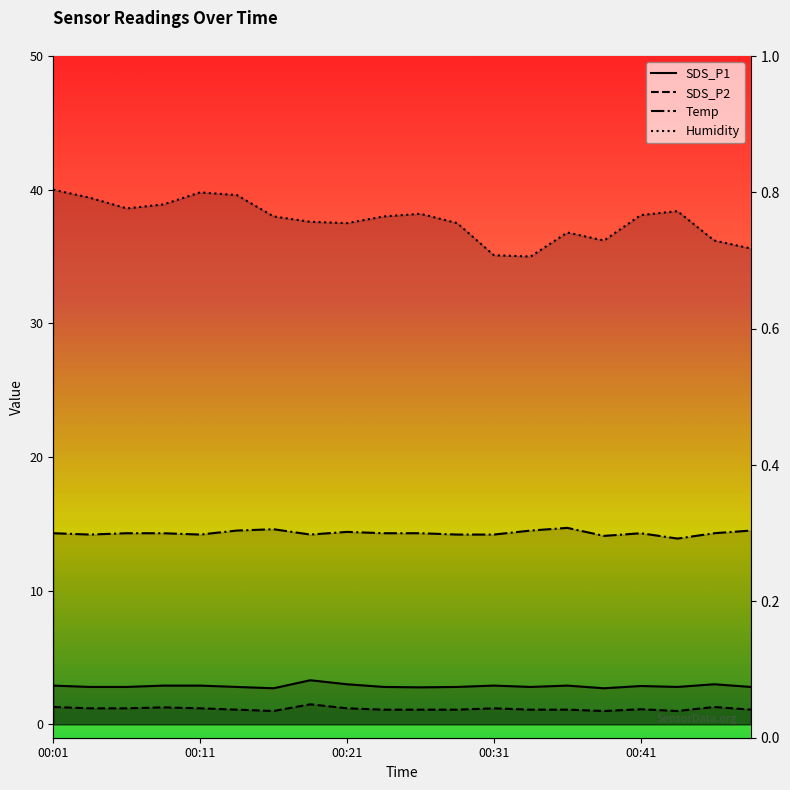

What value does the Temp series have at 00:13?

14.5